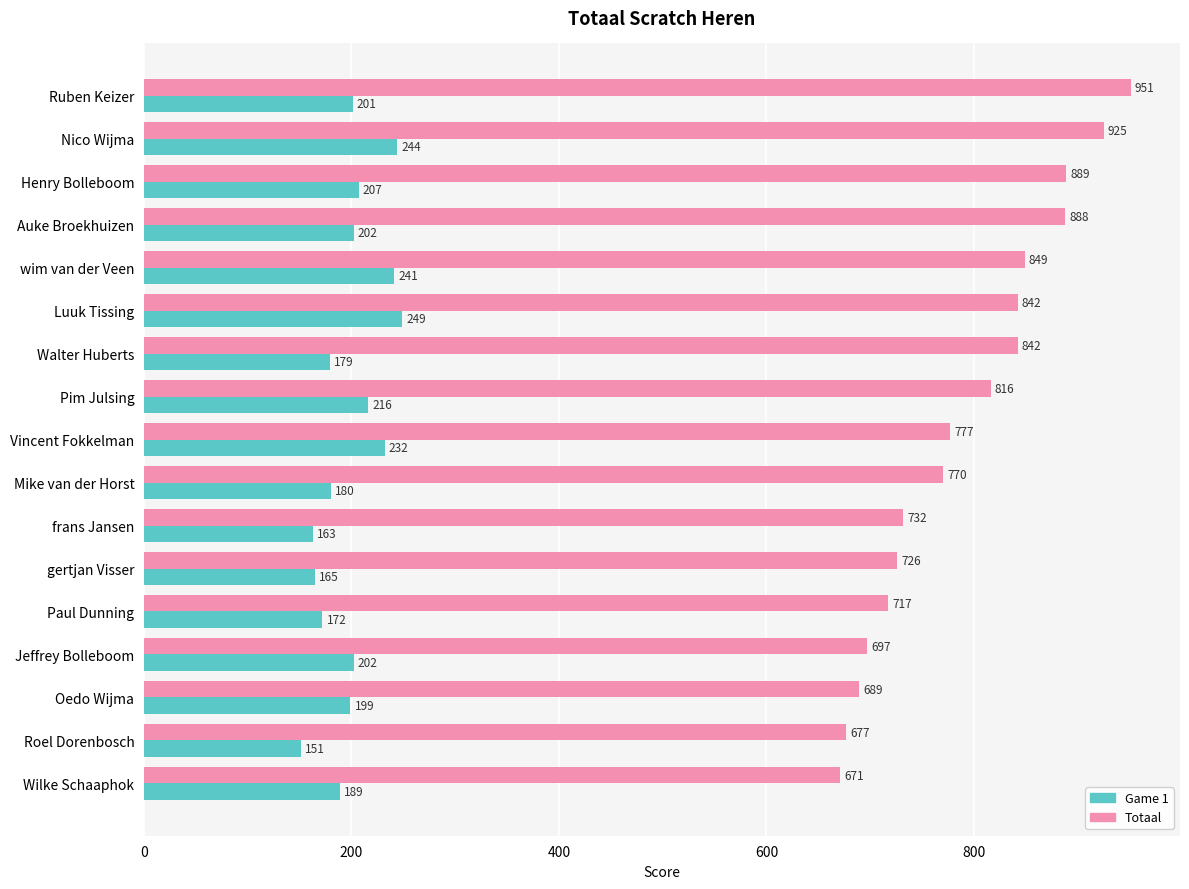

How many categories are shown in the chart?

17